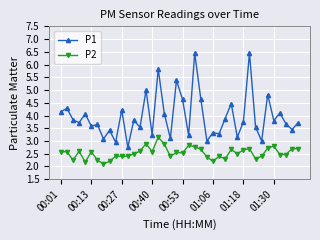

What is the average value of the P2 series?

2.5